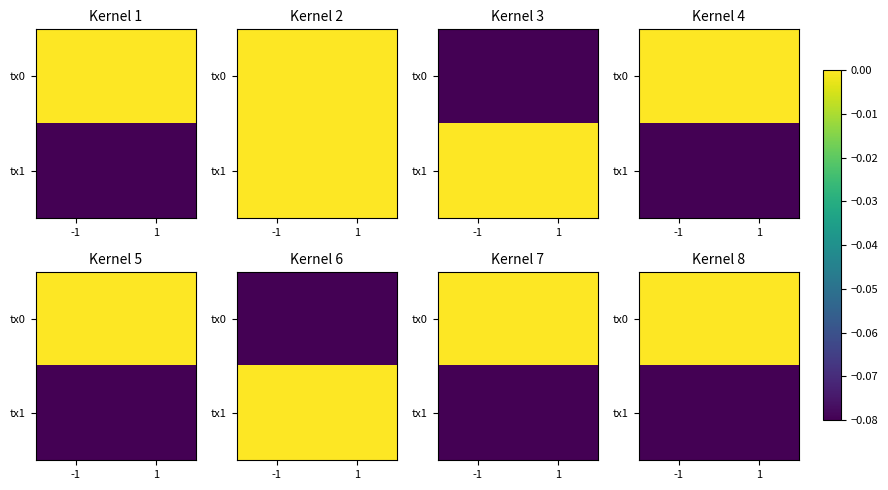

True or false: tx0 has a value of -0.0 at -1.

True